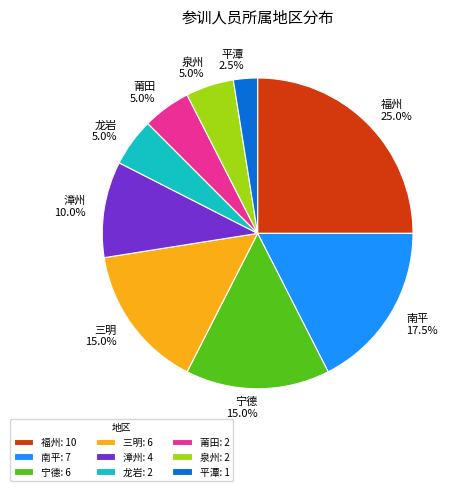

Which has a higher value, 宁德 or 龙岩?

宁德